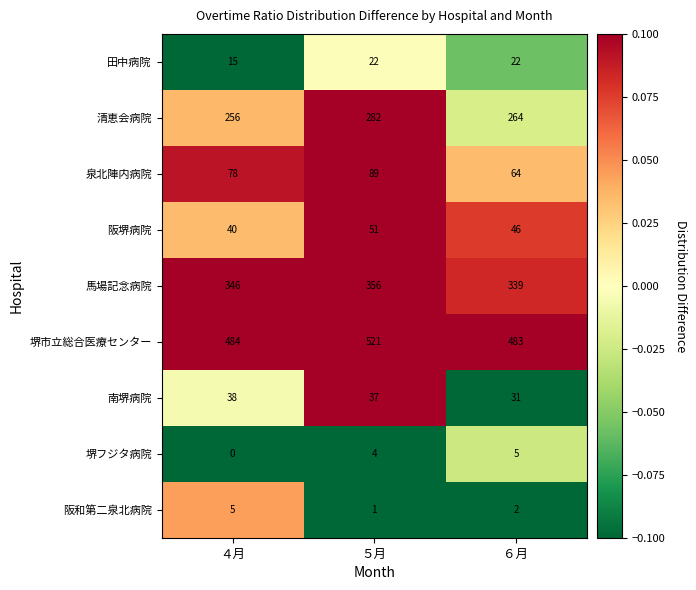

What is the difference between the highest and lowest values at ４月?

484